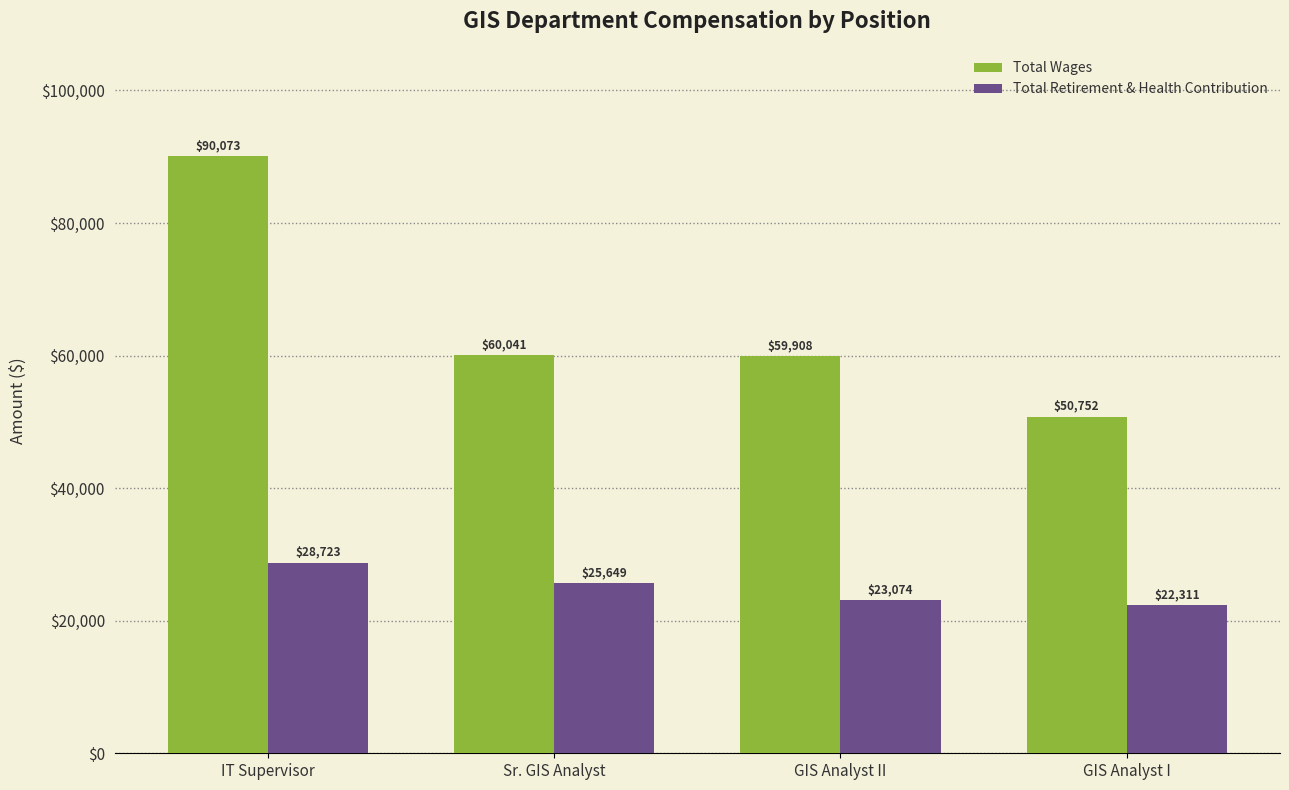

What is the total value across all series at IT Supervisor?

118796